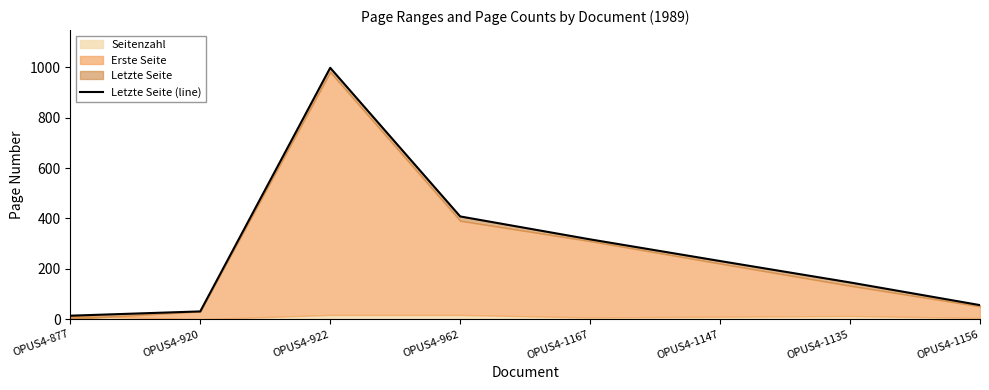

Reading right to left, extract all data points from this chart.

OPUS4-1156=56	OPUS4-1135=146	OPUS4-1147=231	OPUS4-1167=317	OPUS4-962=408	OPUS4-922=998	OPUS4-920=31	OPUS4-877=14